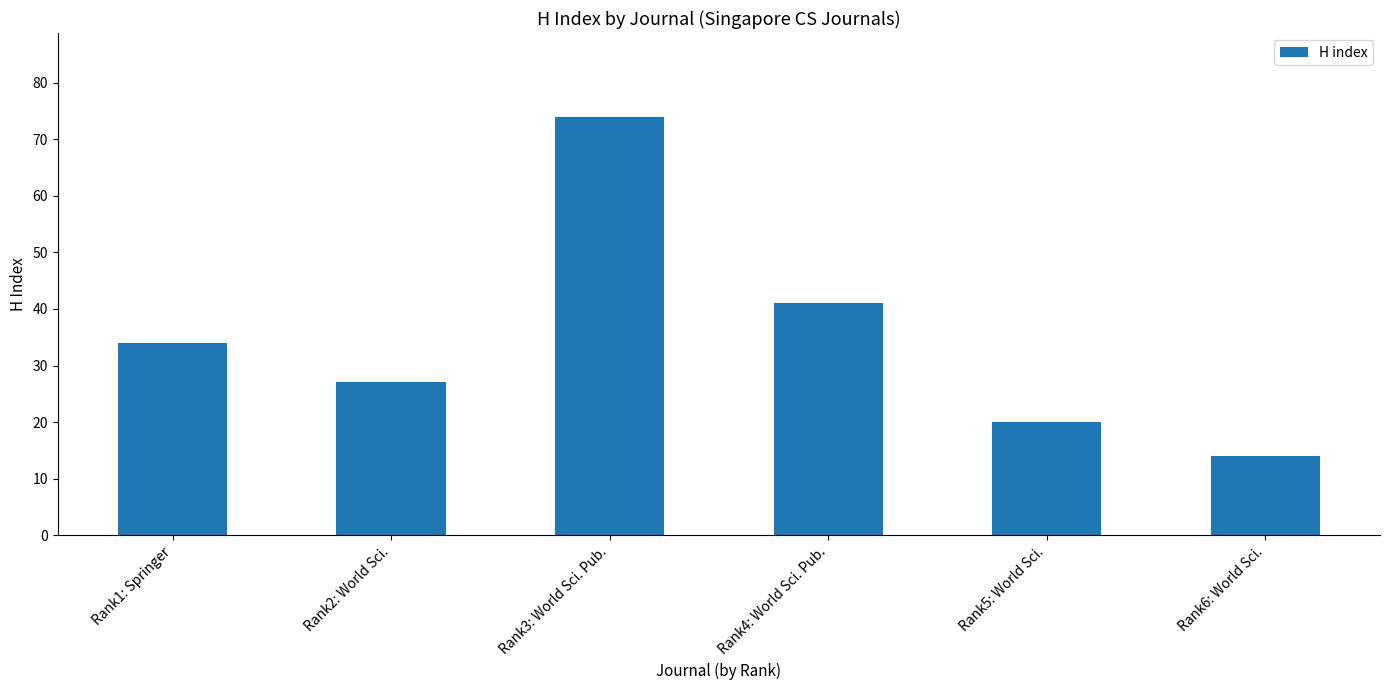

What is the difference between the values at Rank6: World Sci. and Rank2: World Sci.?

13